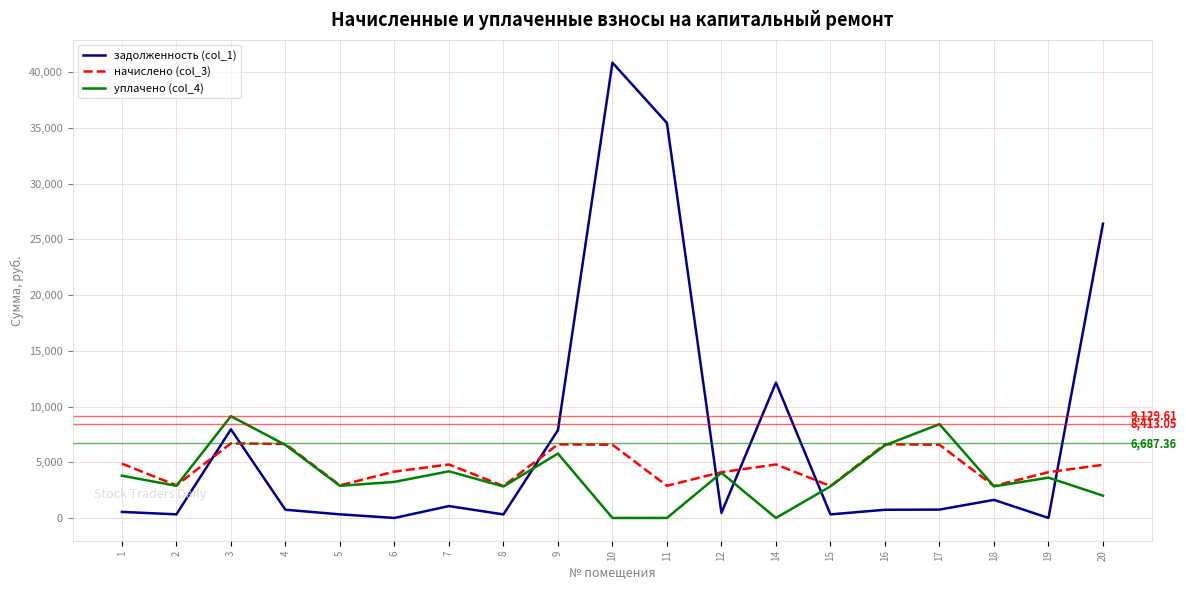

True or false: начислено (col_3) and задолженность (col_1) intersect in this chart.

True